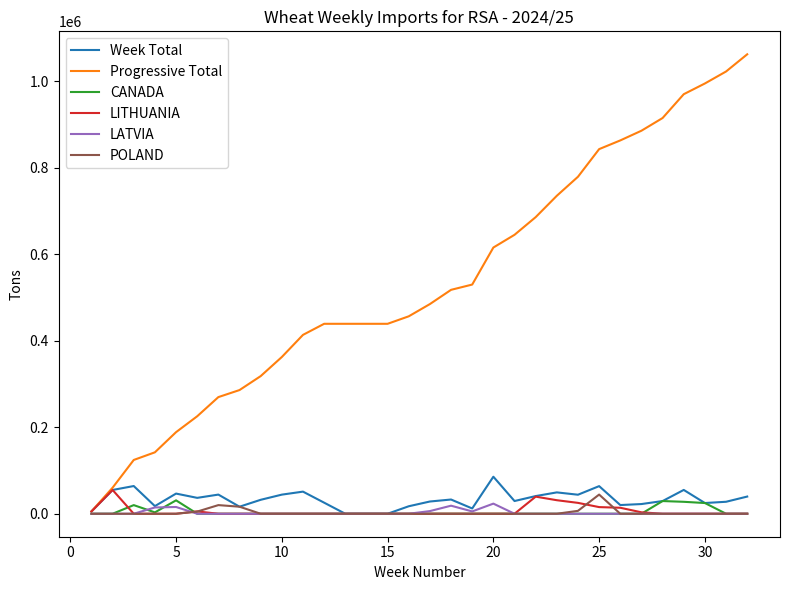

What is the sum of all Week Total values?

1061971